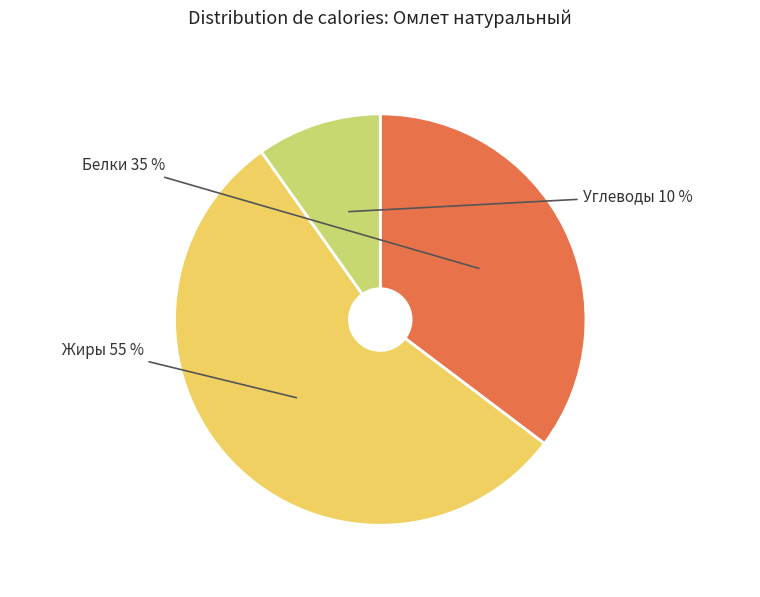

To the nearest percent, what is the difference between the largest and smallest slice percentages?

45%